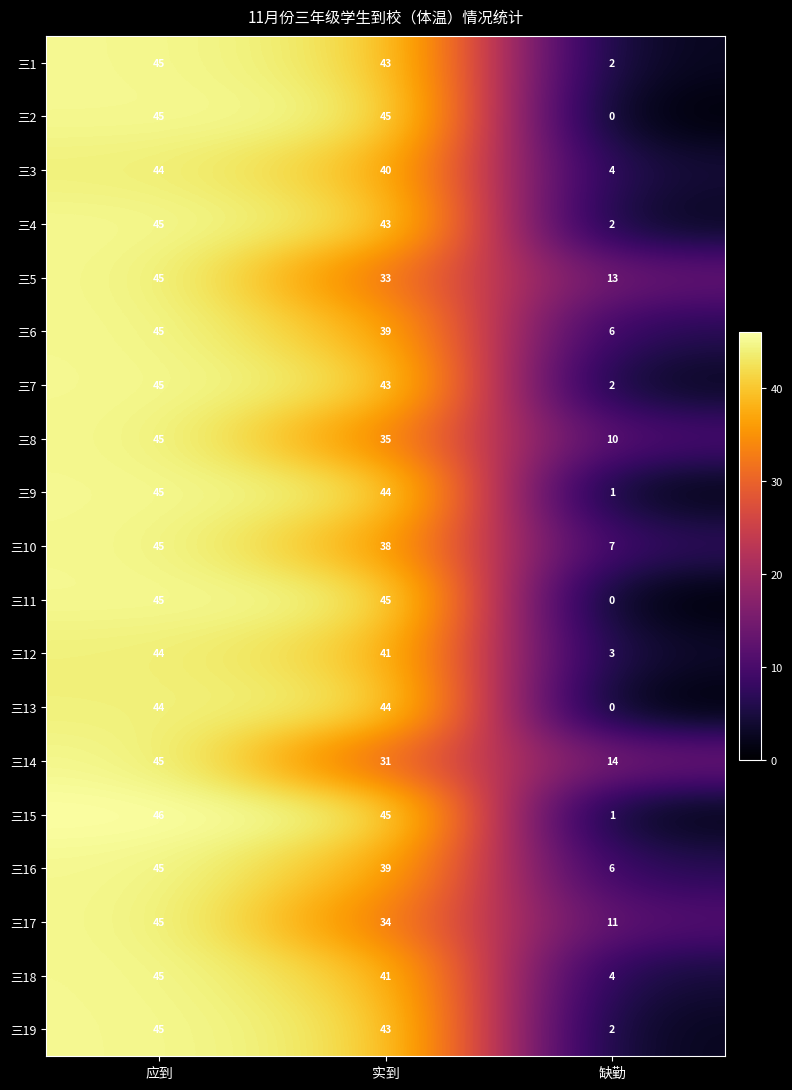

Which series changed the most between 应到 and 实到?

三14